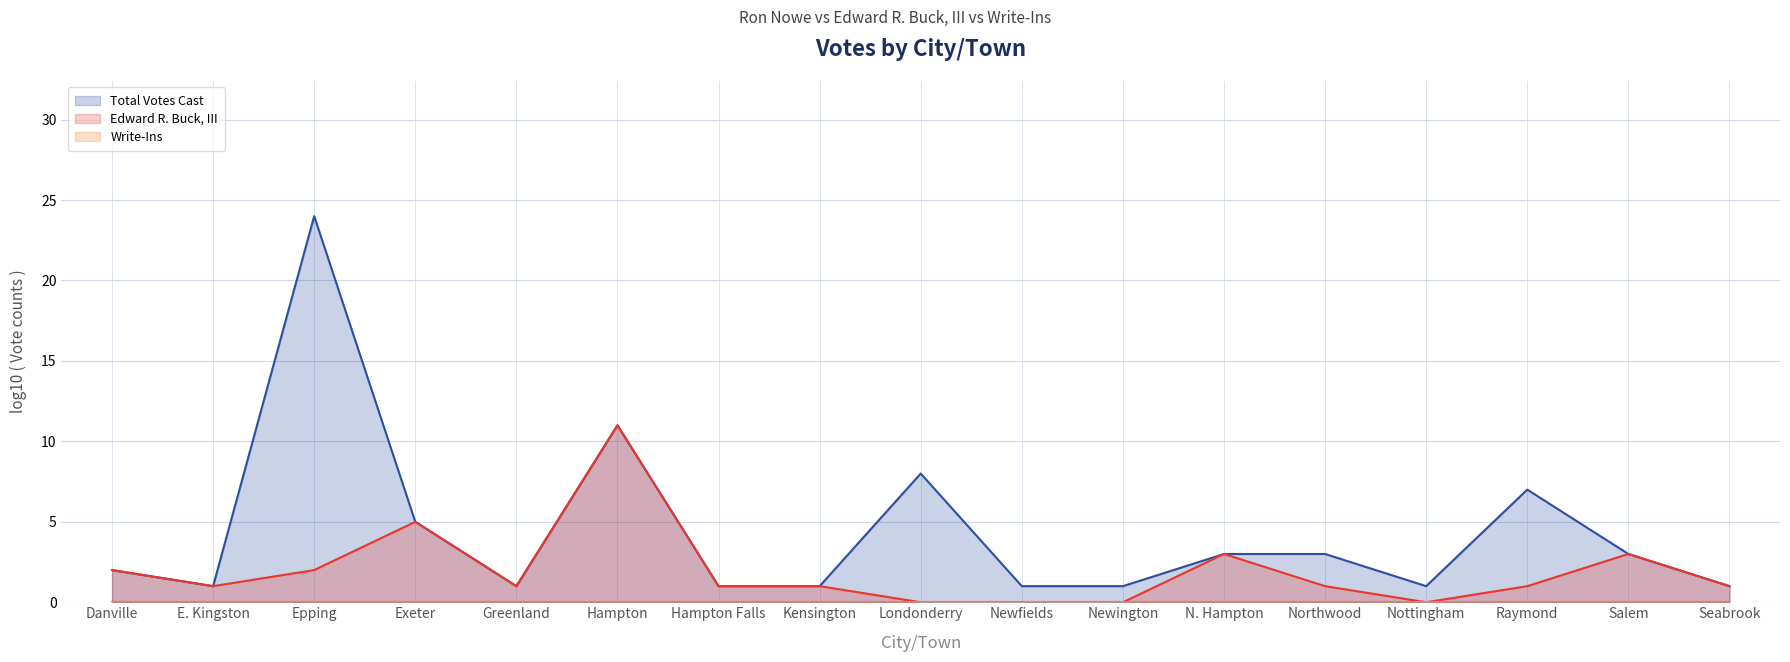

What is the average value of the Total Votes Cast series?

4